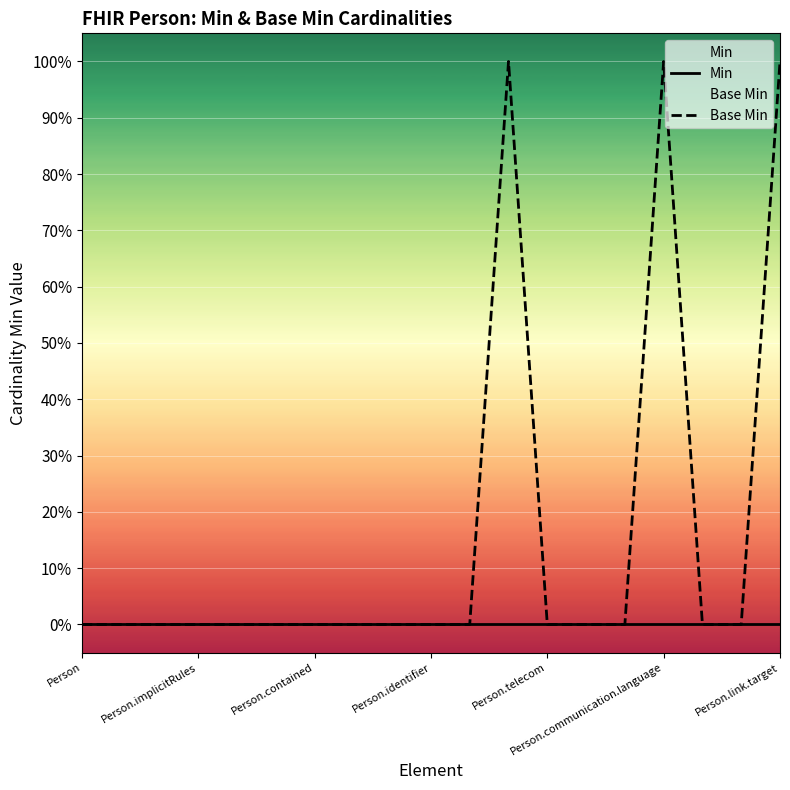

Where is the first local maximum for Base Min?

11